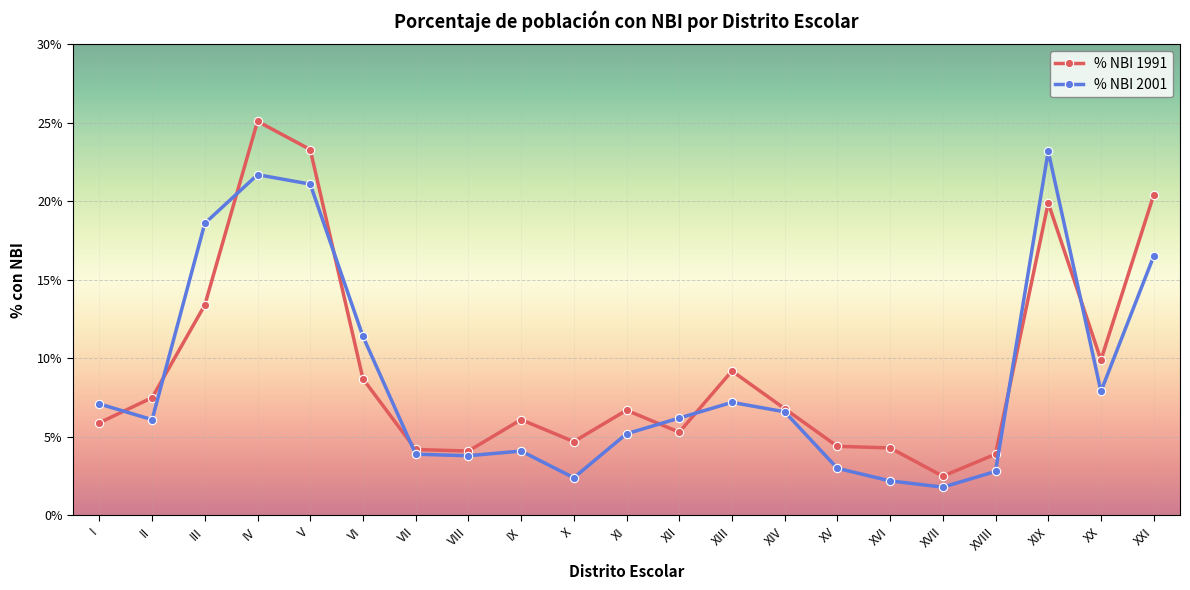

True or false: % NBI 2001 has a value of 2.4 at X.

True